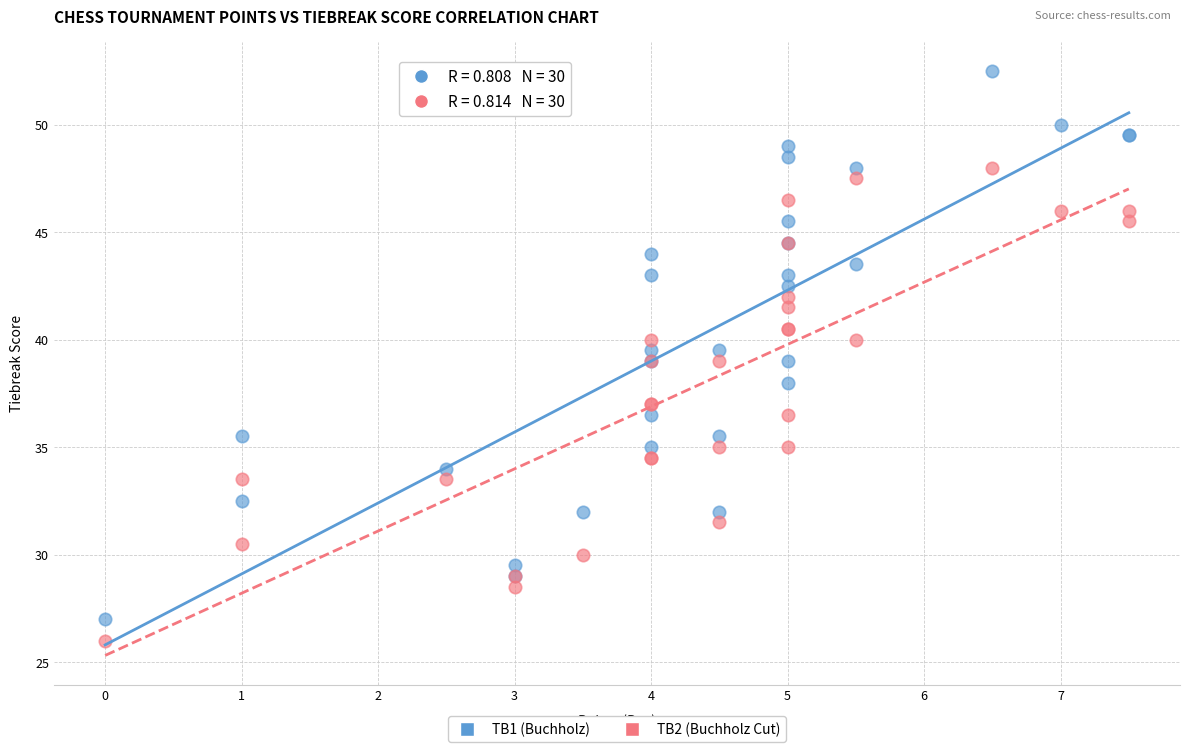

Which series reaches the maximum Y coordinate?

TB1 (Buchholz)